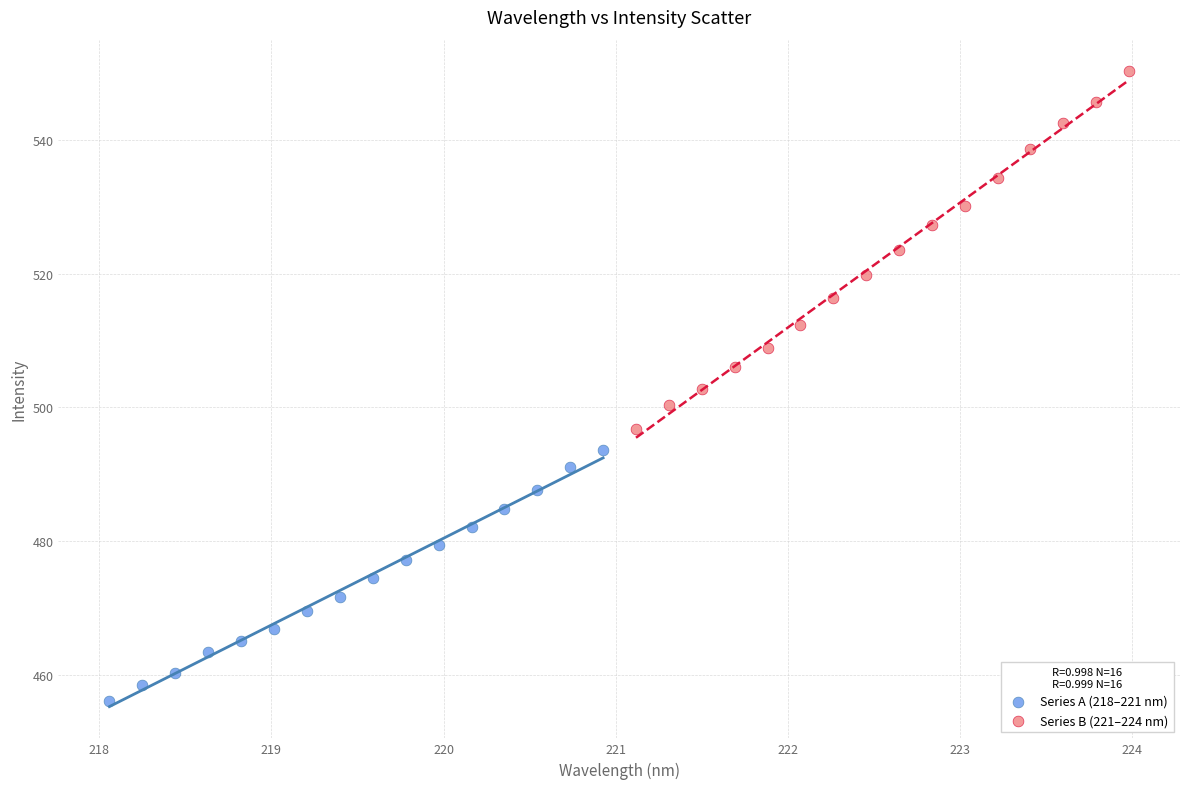

Which series contains the lowest Y value?

Series A (218–221 nm)